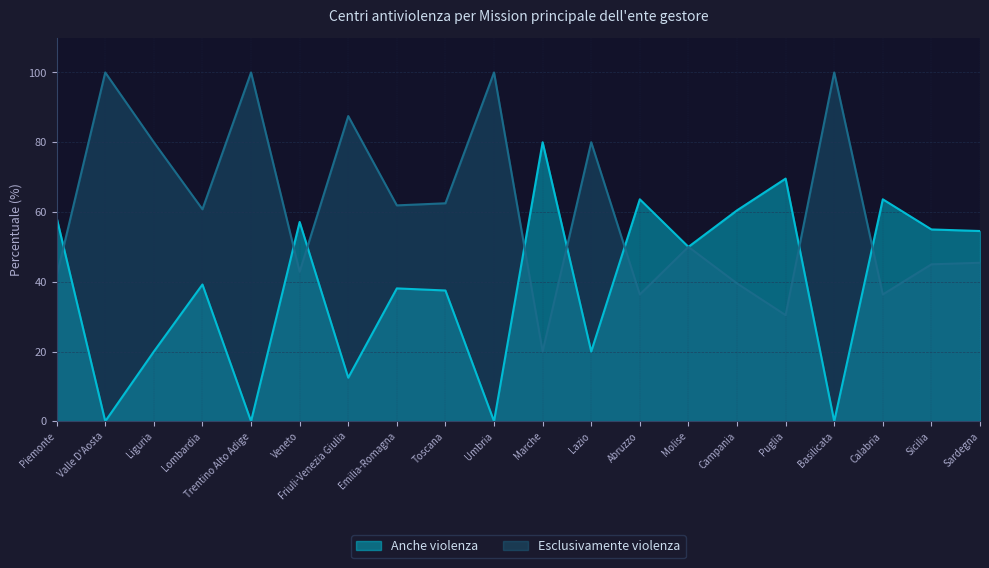

What is the maximum value shown in the chart?

100.0